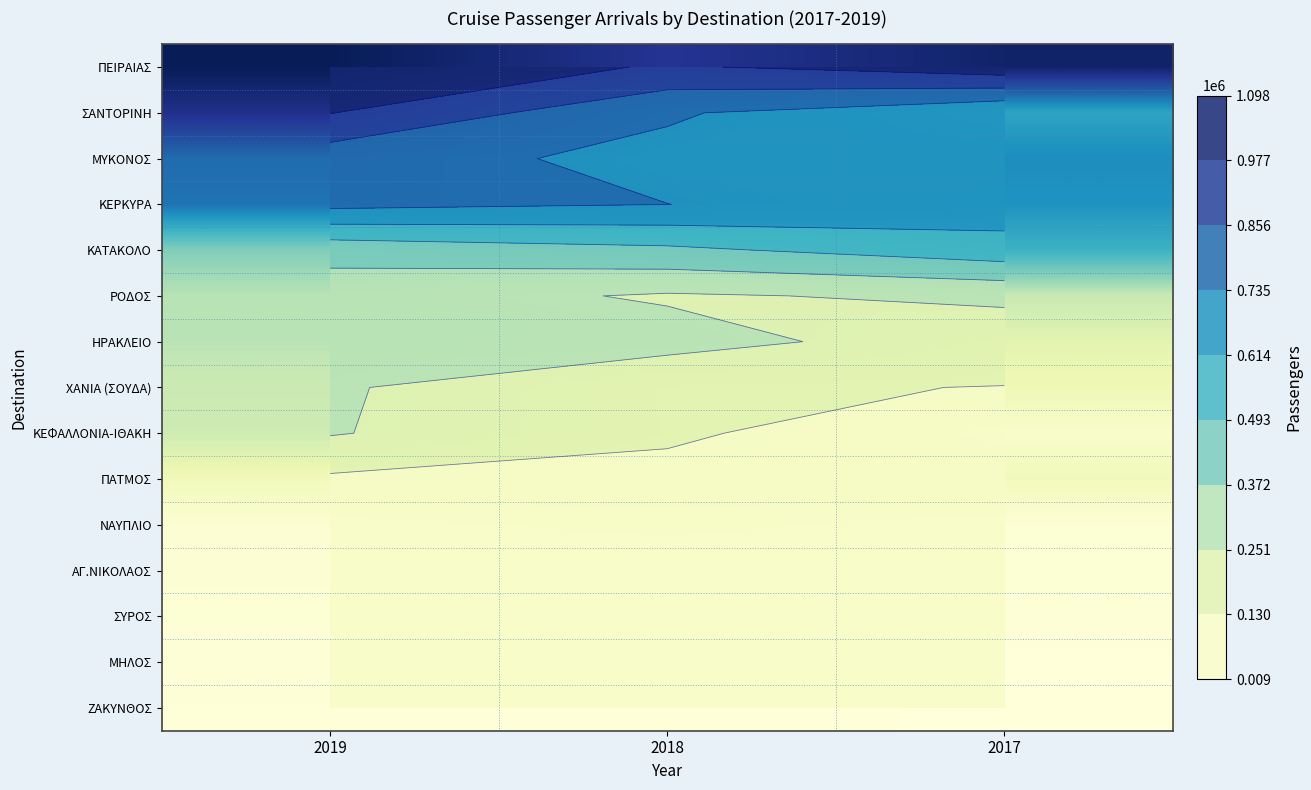

Rank the series by their maximum value, from highest to lowest.

ΠΕΙΡΑΙΑΣ, ΣΑΝΤΟΡΙΝΗ, ΜΥΚΟΝΟΣ, ΚΕΡΚΥΡΑ, ΚΑΤΑΚΟΛΟ, ΡΟΔΟΣ, ΗΡΑΚΛΕΙΟ, ΧΑΝΙΑ (ΣΟΥΔΑ), ΚΕΦΑΛΛΟΝΙΑ-ΙΘΑΚΗ, ΠΑΤΜΟΣ, ΝΑΥΠΛΙΟ, ΑΓ.ΝΙΚΟΛΑΟΣ, ΣΥΡΟΣ, ΜΗΛΟΣ, ΖΑΚΥΝΘΟΣ